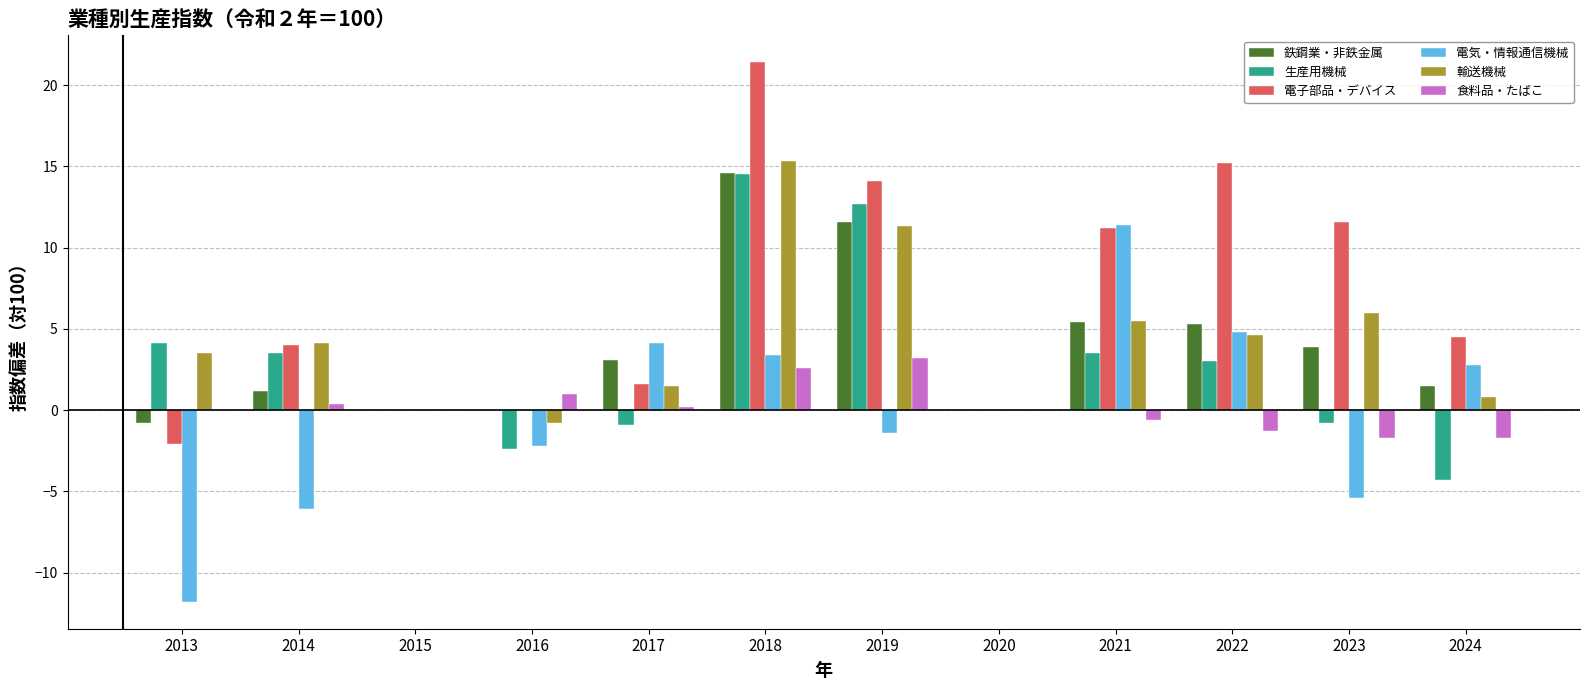

What is the total value across all series at 2023?

13.6